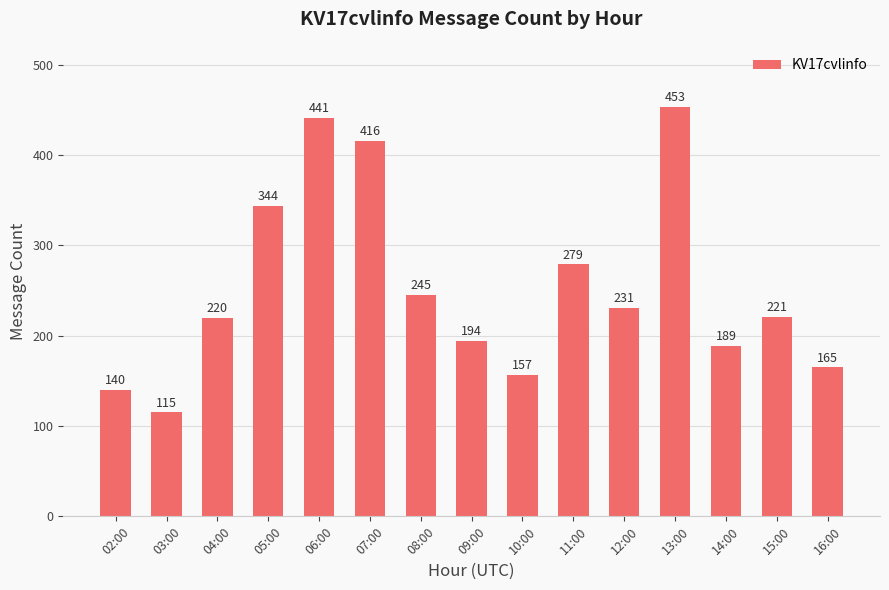

What is the sum of all values?

3810